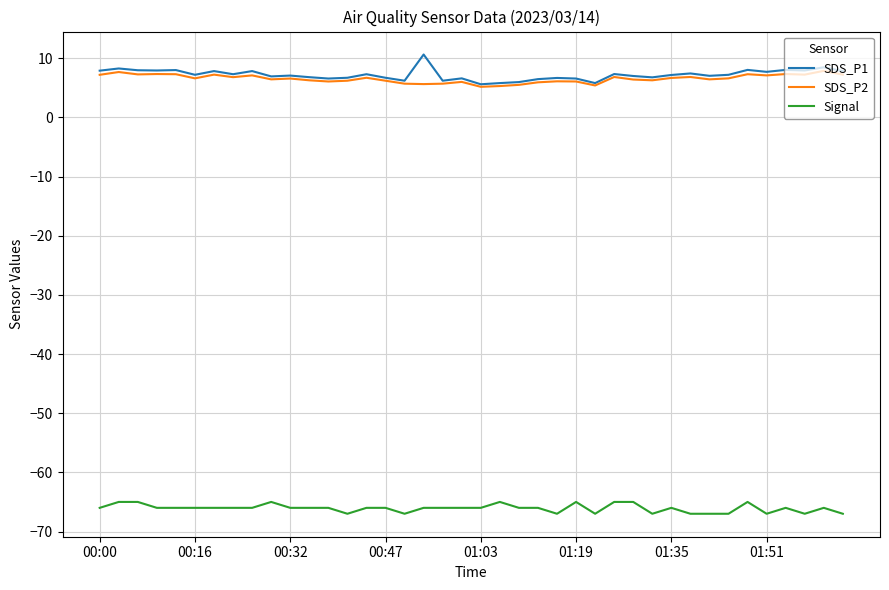

Which series has the largest range (max minus min)?

SDS_P1